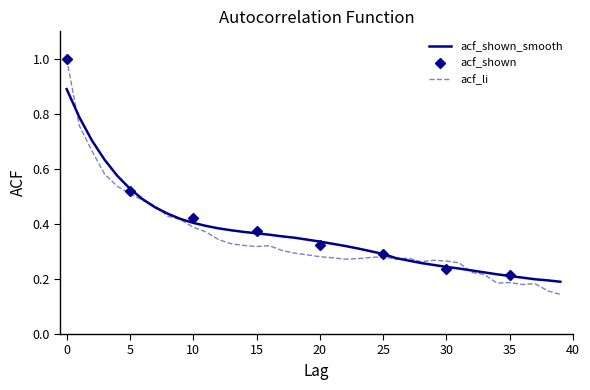

The value of acf_shown_smooth at 33 is 0.2. True or false?

True